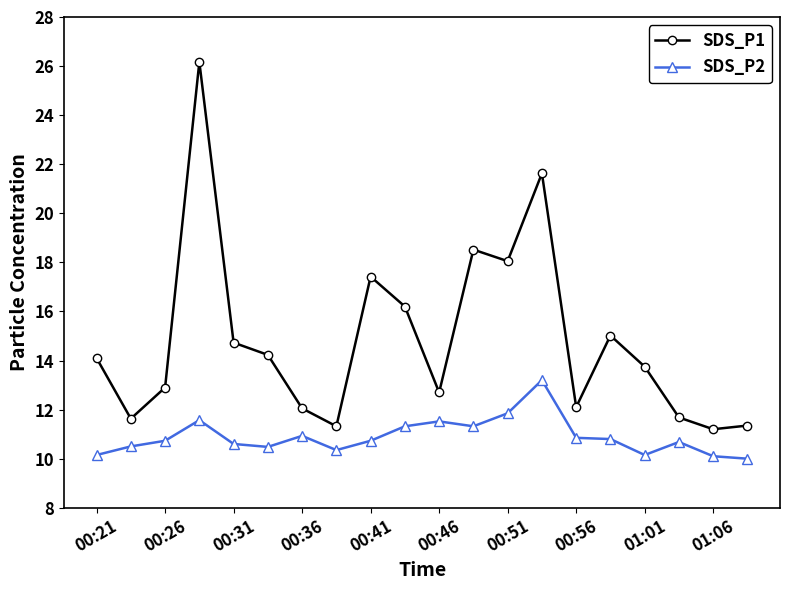

What is the smallest value displayed?

10.0